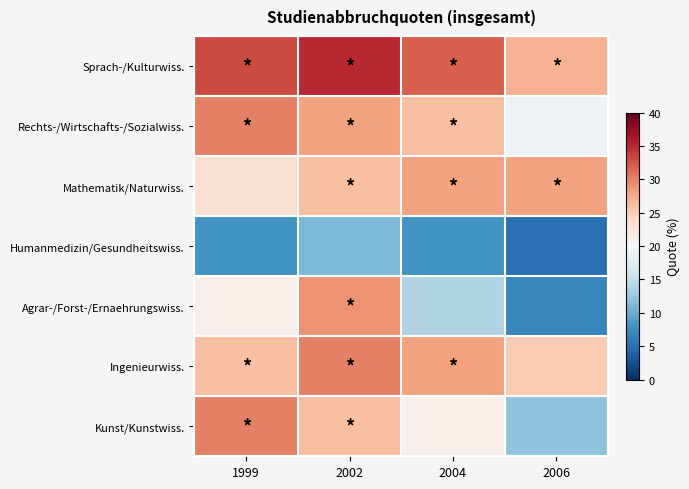

Which series changed the most between 2002 and 2004?

Agrar-/Forst-/Ernaehrungswiss.